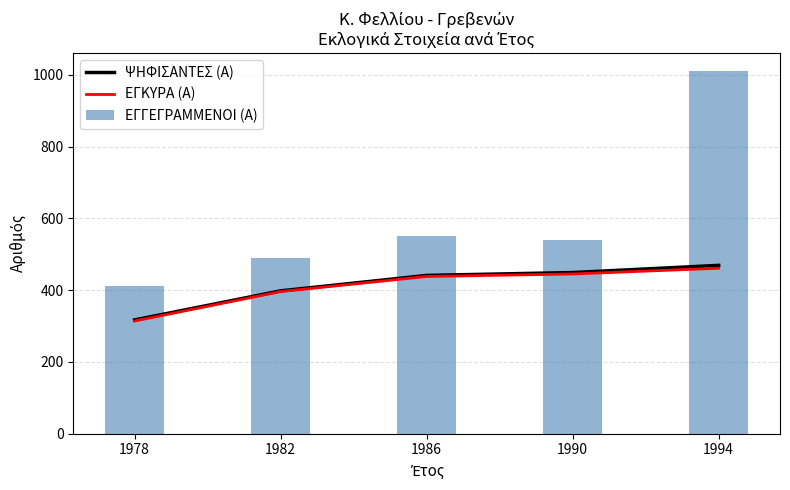

At how many categories does at least one series exceed 331?

5